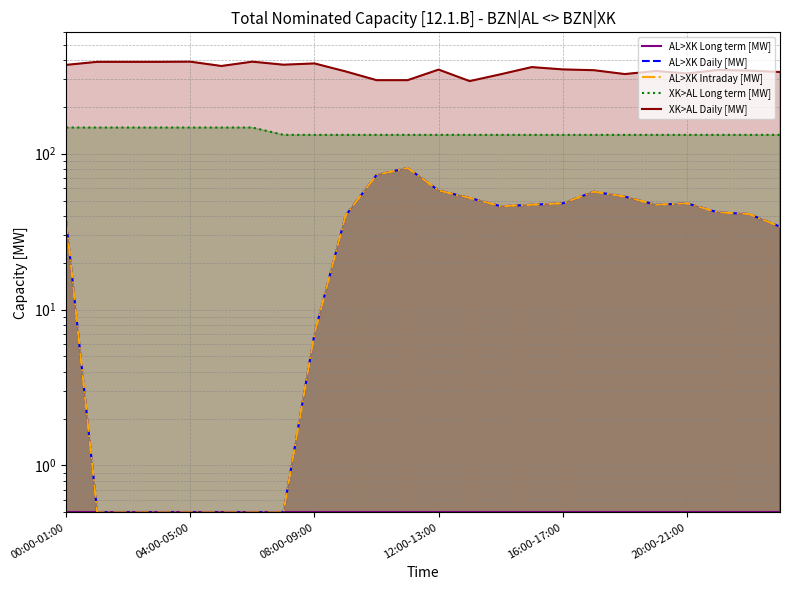

How many lines are shown in the chart?

5